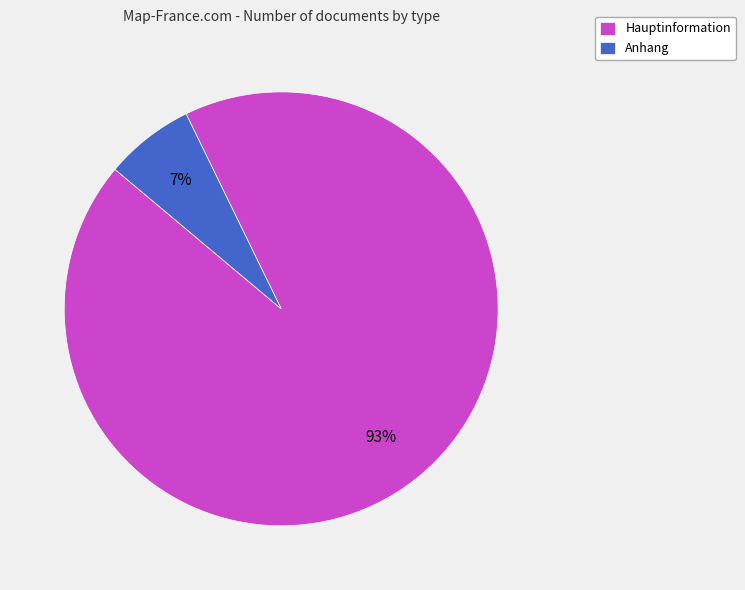

Rank the categories by value from highest to lowest.

Hauptinformation, Anhang